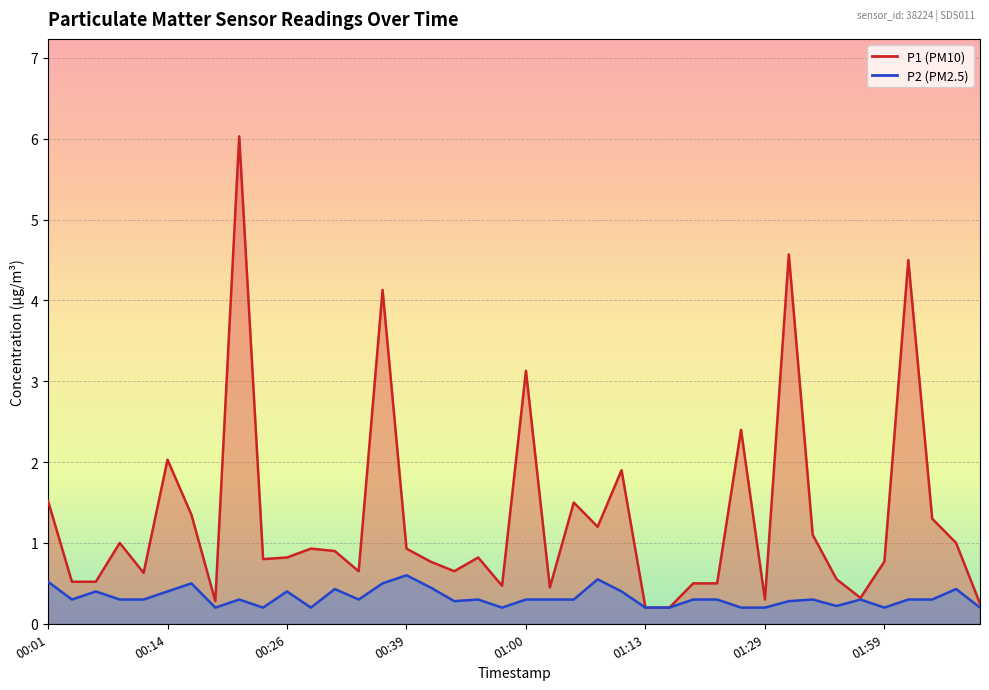

True or false: P2 and P1 cross at least once.

False